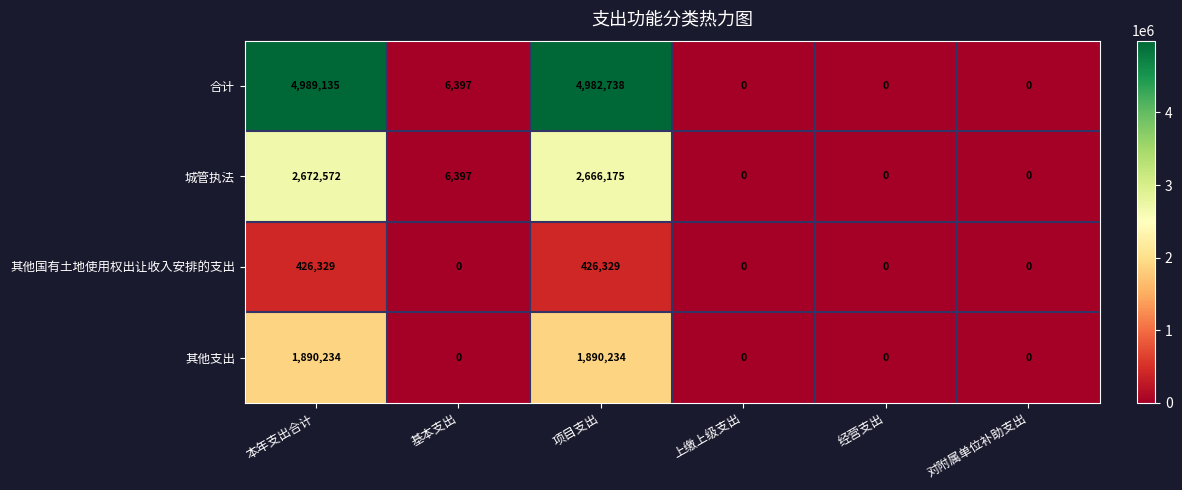

At how many categories does at least one series exceed 515516?

2